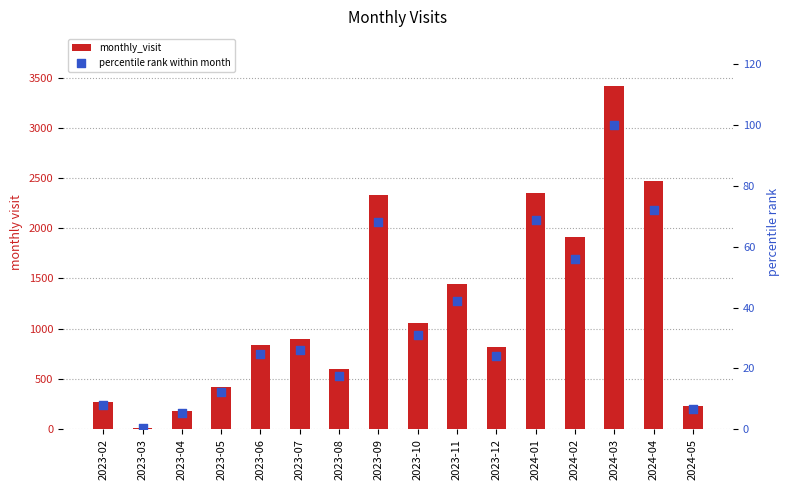

Which series reaches the minimum Y coordinate?

percentile rank within month